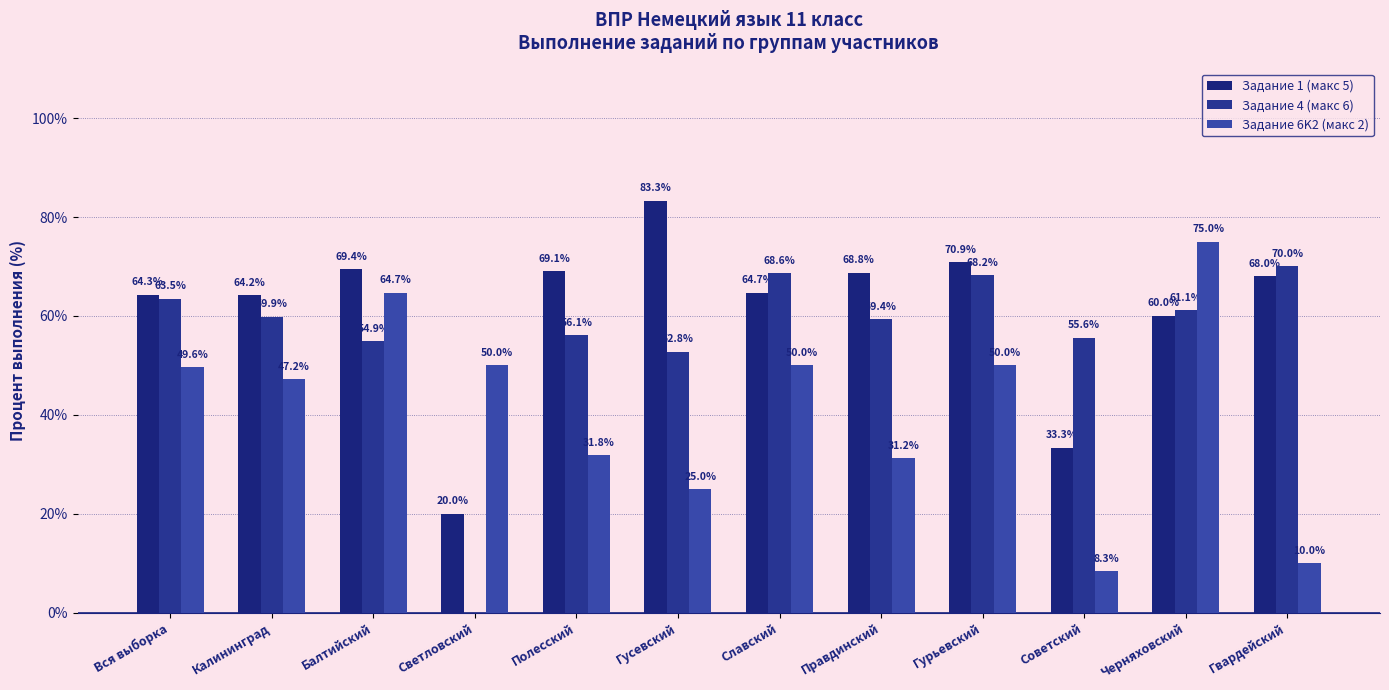

What is the difference between the highest and lowest values at Гурьевский?

20.9